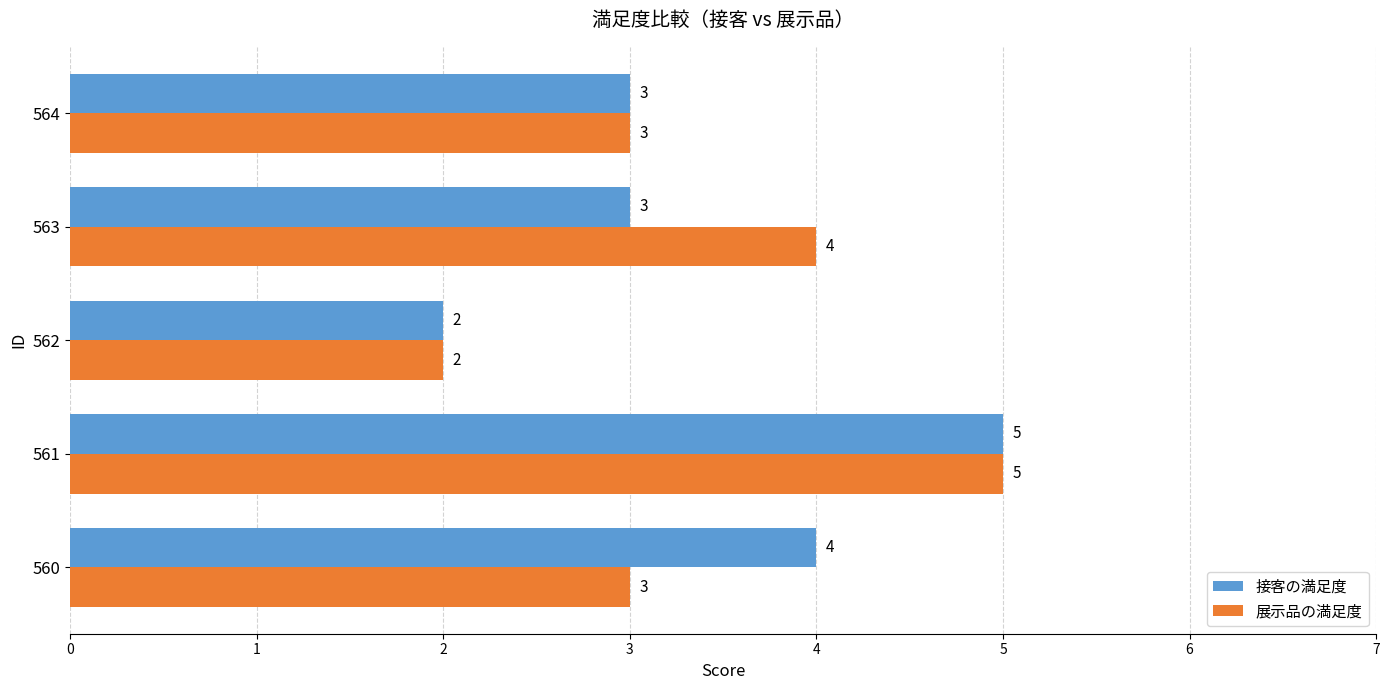

What is the total value across all series at 563?

7